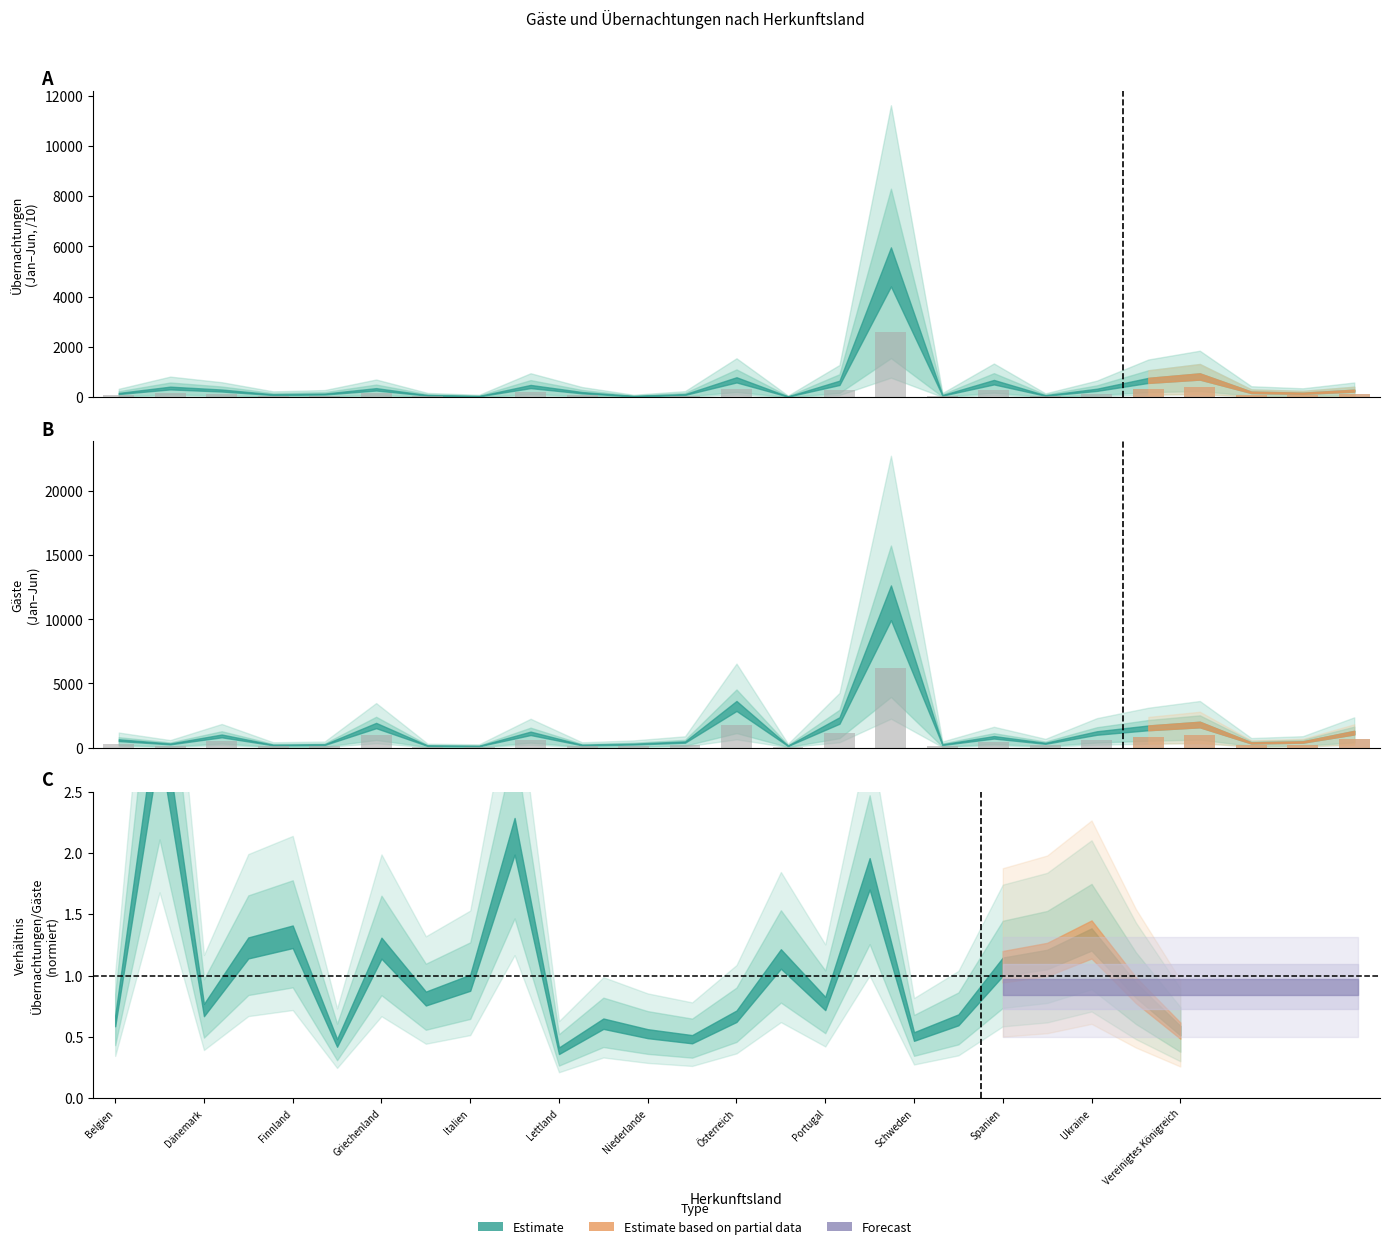

List the series in order of their overall mean, highest first.

Gäste Jan-Jun 2021, Übernachtungen Jan-Jun 2021